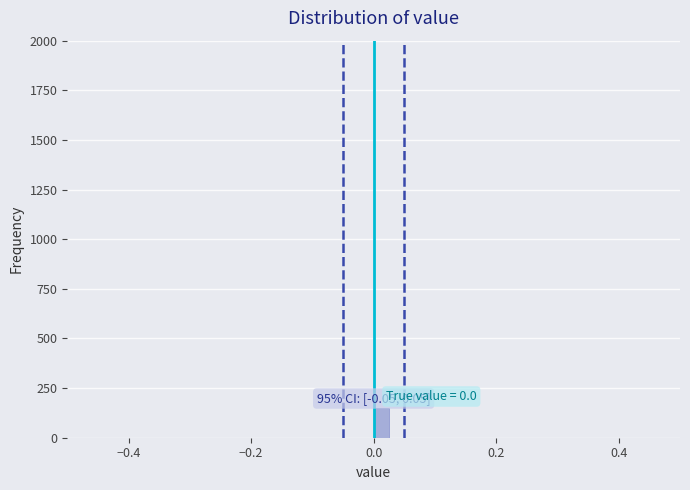

Around what value on the x-axis is the tallest bar? Give the approximate position of its centre, as read against the axis.

0.02